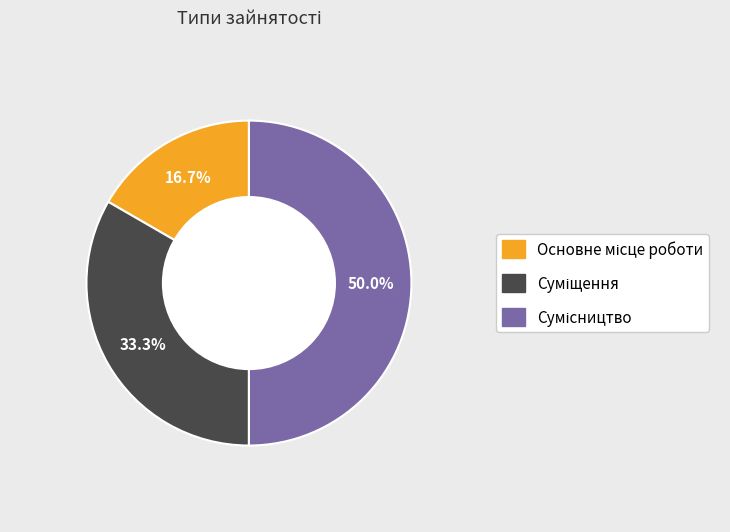

How many slices are in this pie chart?

3